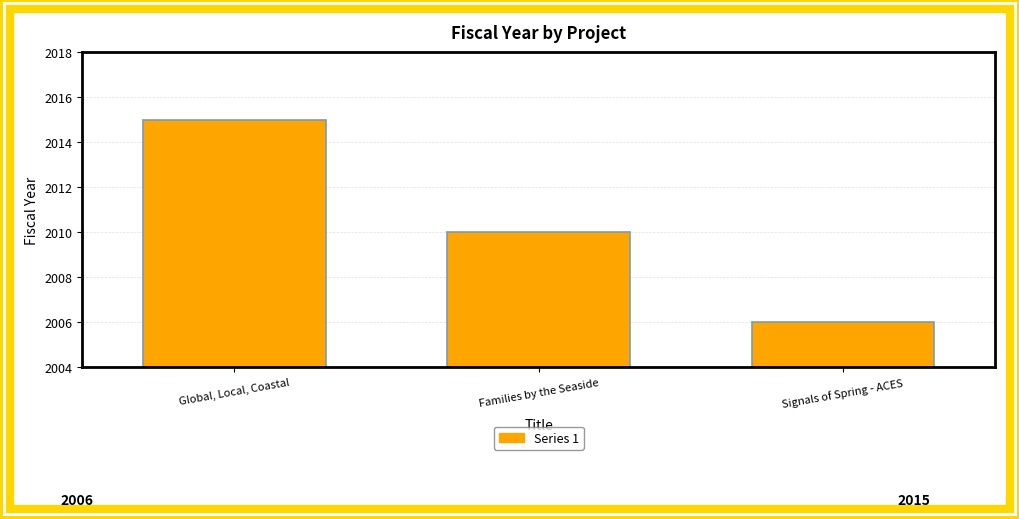

Where does the data first go above 2010?

Global, Local, Coastal